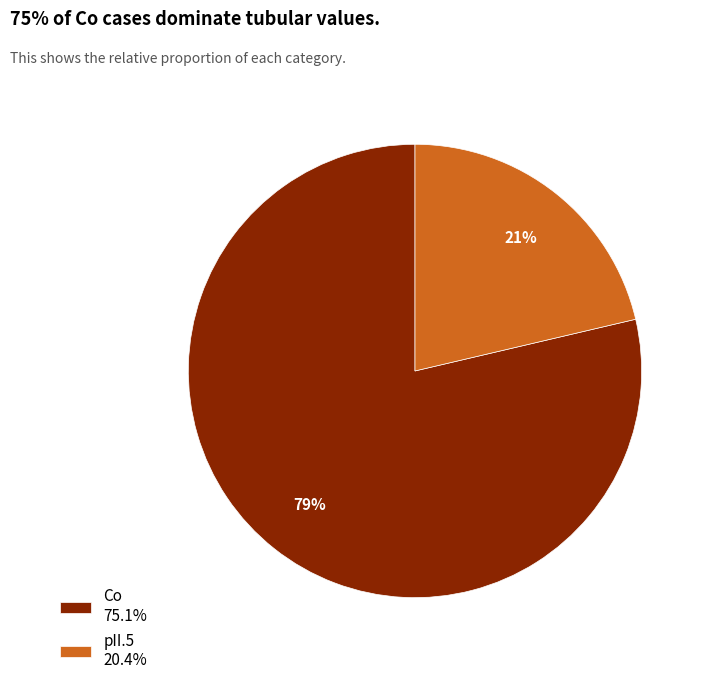

Is pII.5 the majority of the pie?

No